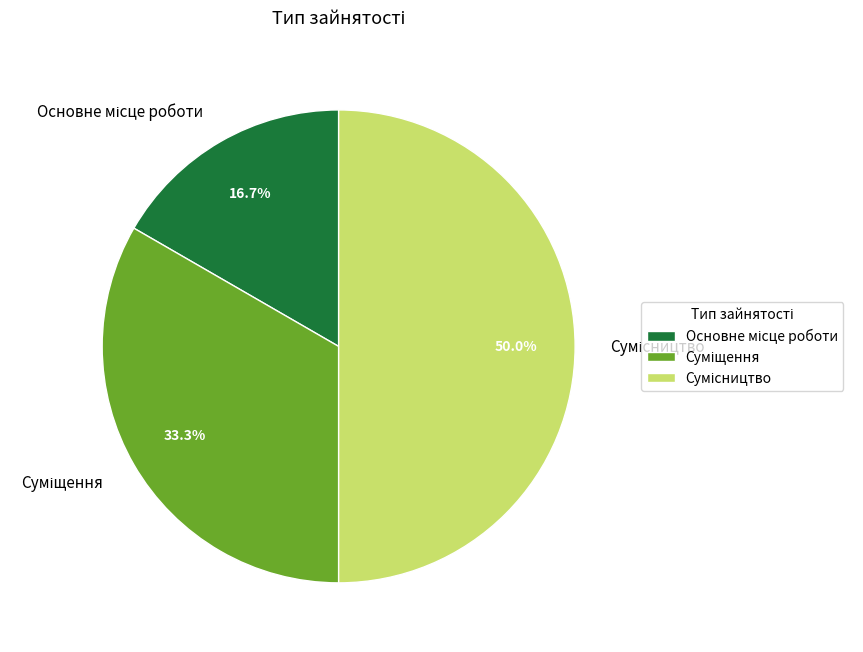

What is the smallest slice in the pie chart?

Основне місце роботи